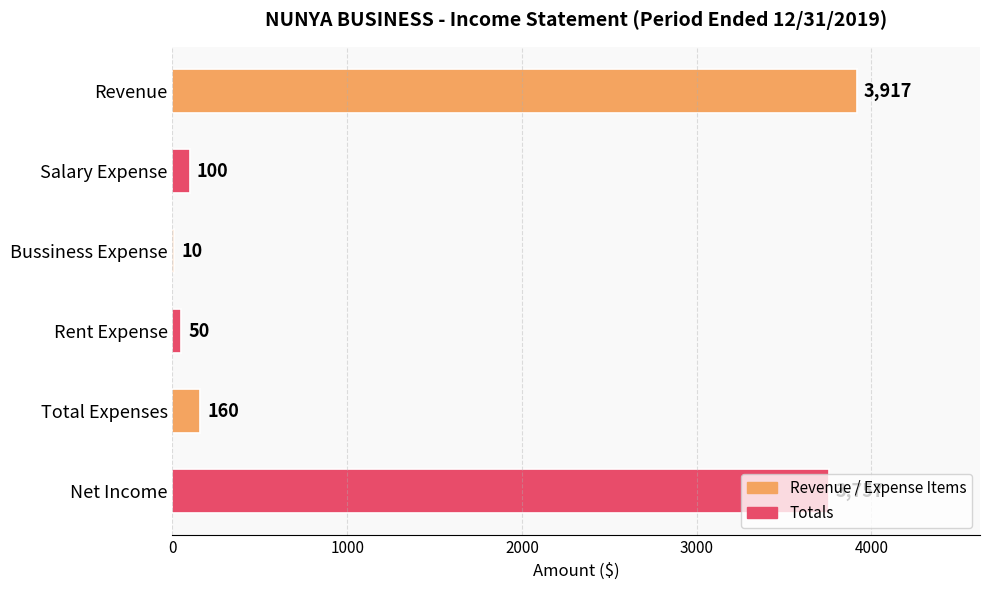

What is the sum of the values at Rent Expense and Net Income?

3807